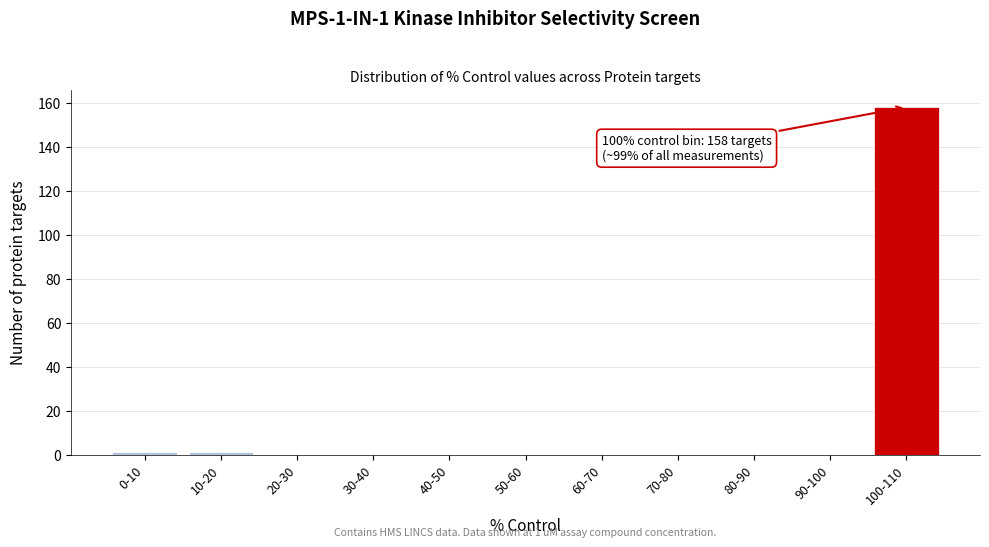

Reading right to left, transcribe all the data shown in this chart.

100-110=158	90-100=0	80-90=0	70-80=0	60-70=0	50-60=0	40-50=0	30-40=0	20-30=0	10-20=1	0-10=1